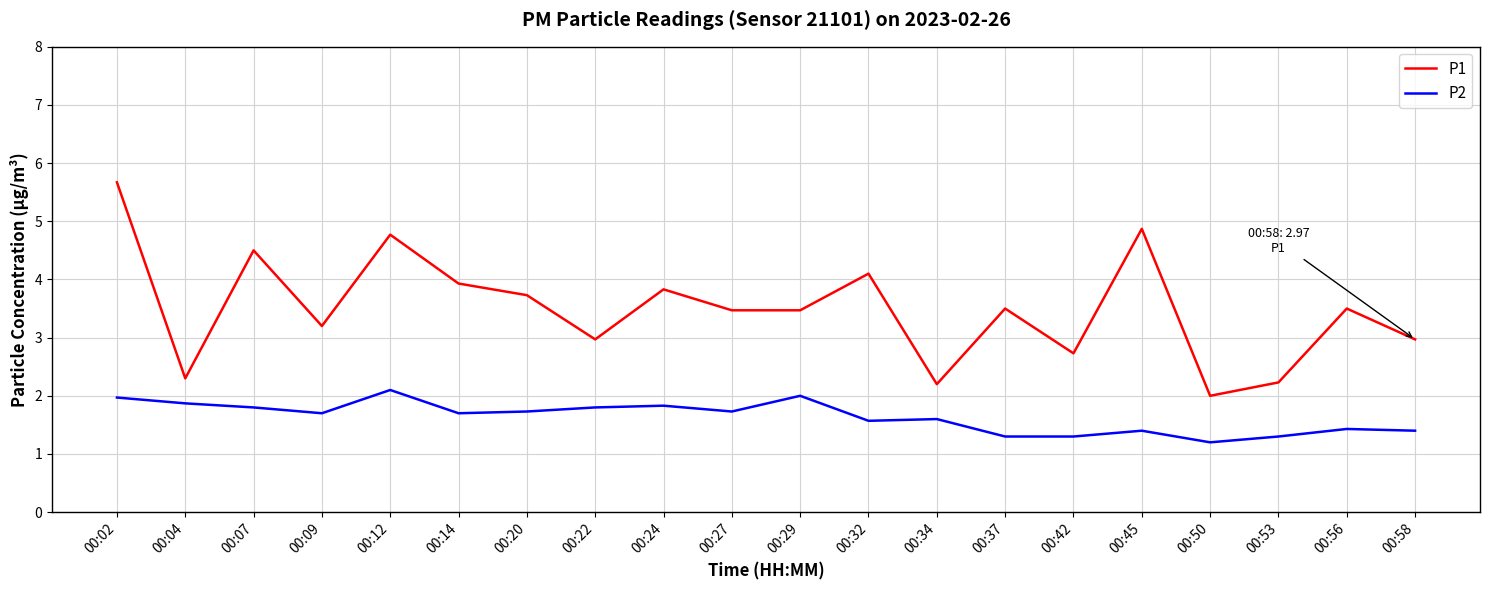

What is the difference between the maximum and second lowest values in the P1 series?

3.5